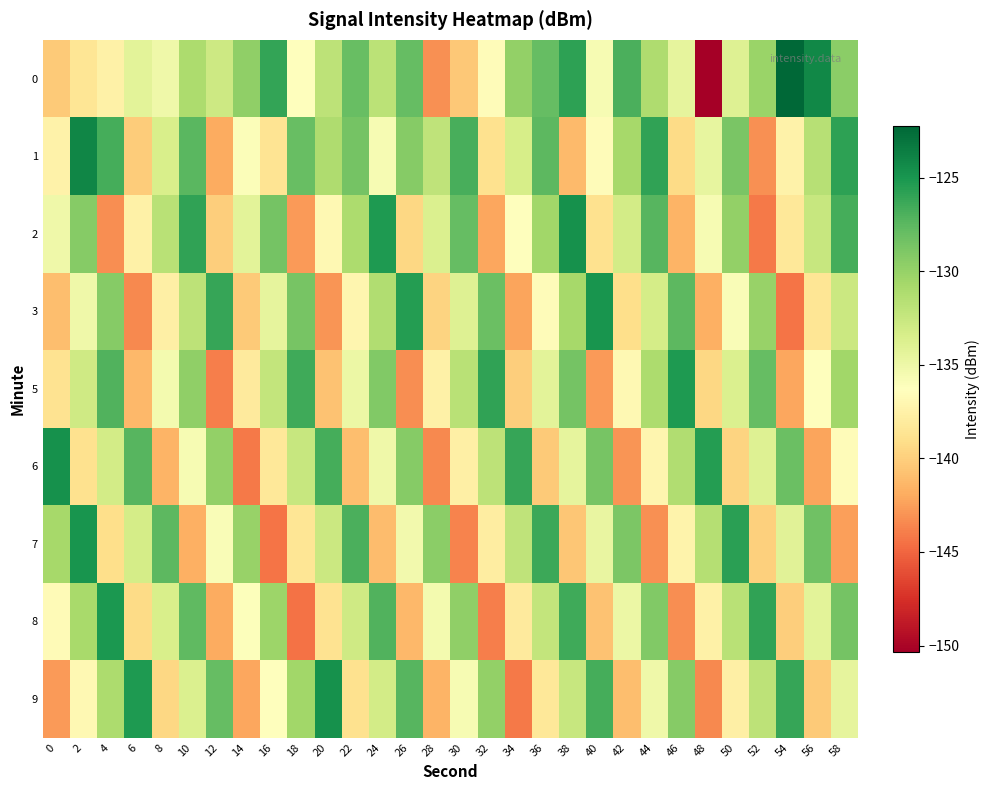

What is the minimum value shown in the chart?

-150.3